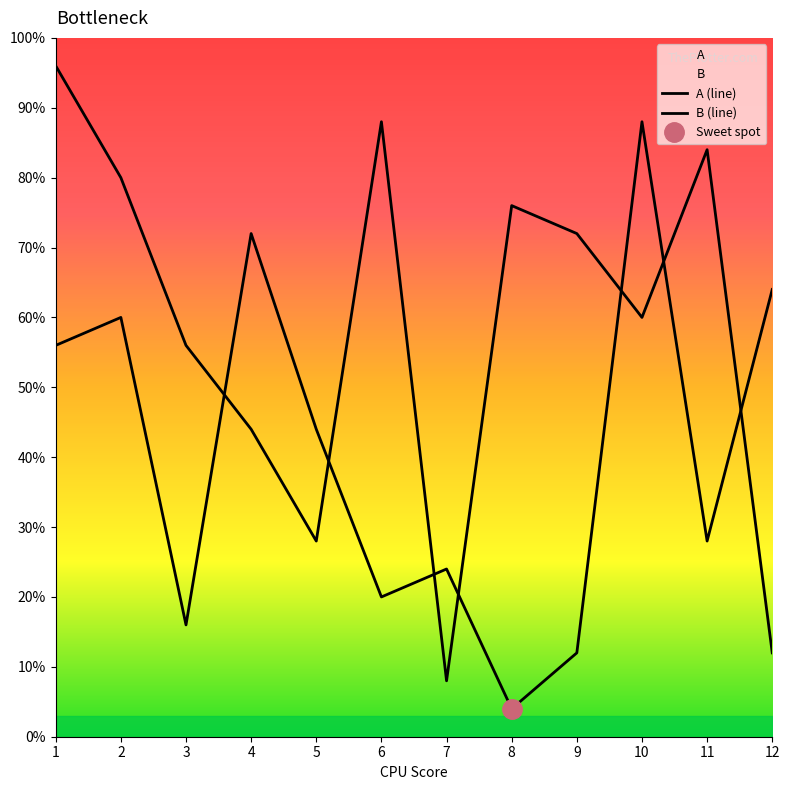

What is the highest value of the A series?

96.0